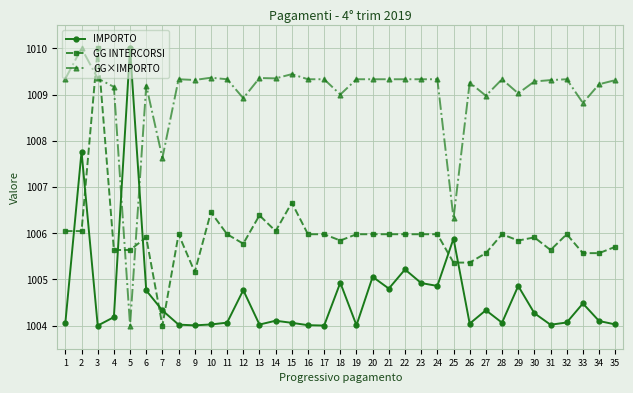

Between 5 and 19, which series saw the biggest shift?

IMPORTO